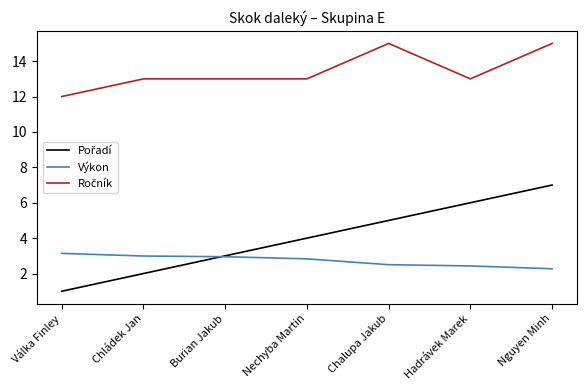

What is the minimum value shown in the chart?

1.0